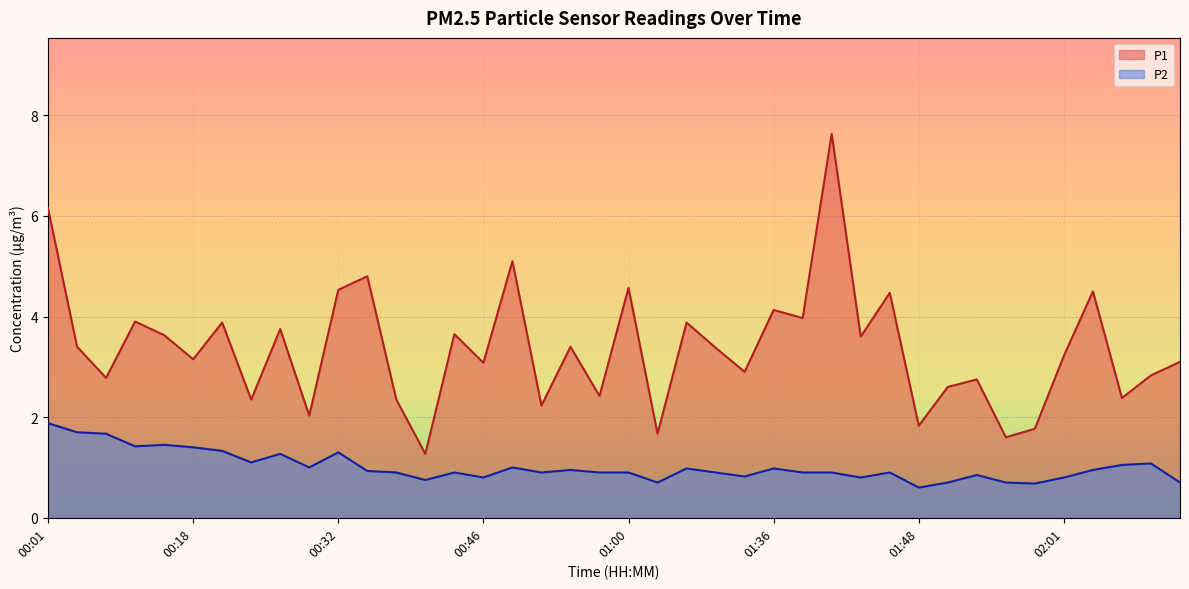

What position from the right is 00:38?

28